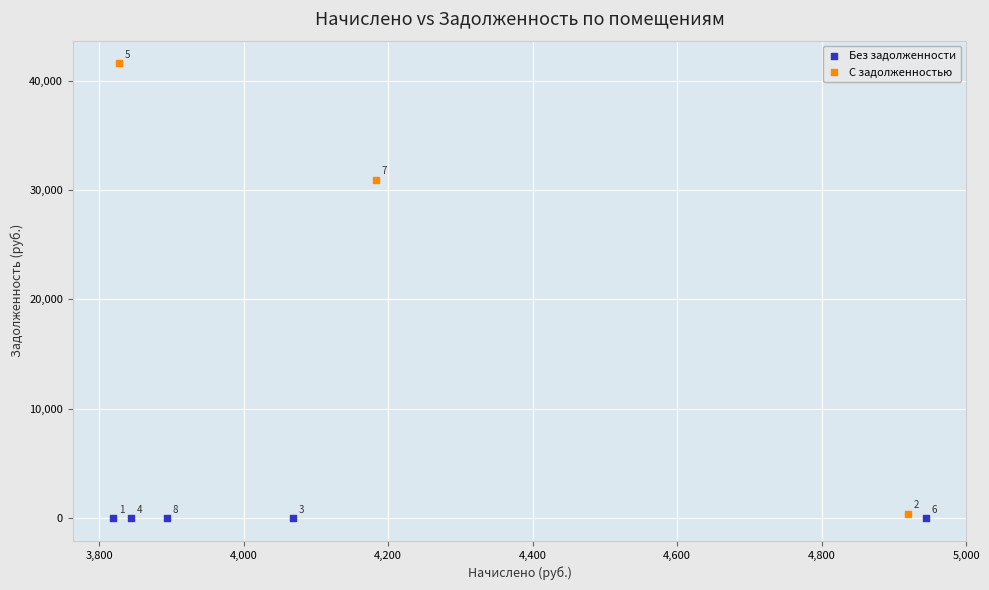

Which series reaches the minimum Y coordinate?

Без задолженности